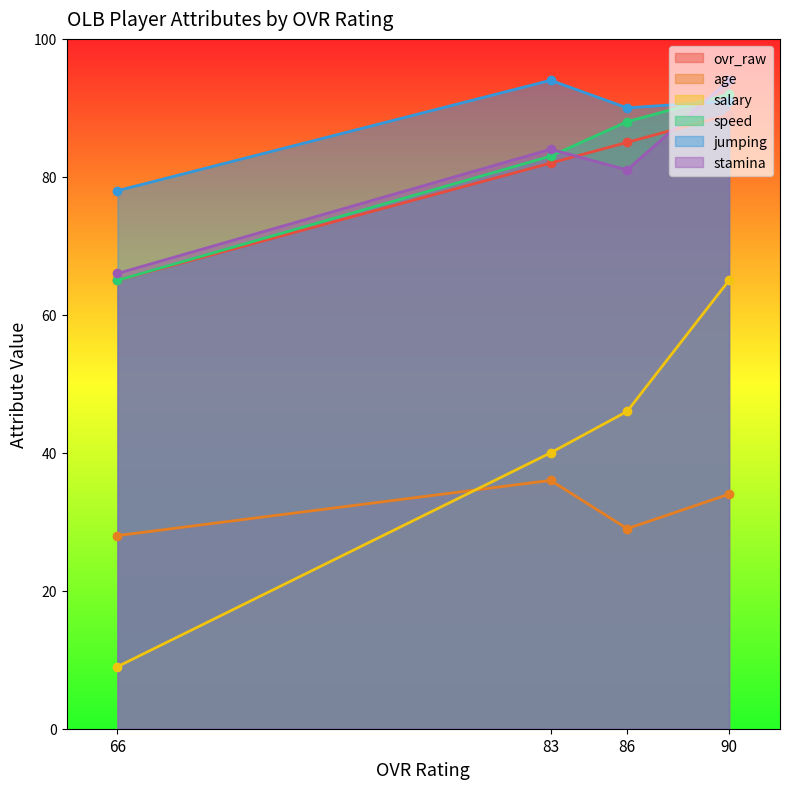

Does the chart display data point markers on the line(s)?

Yes